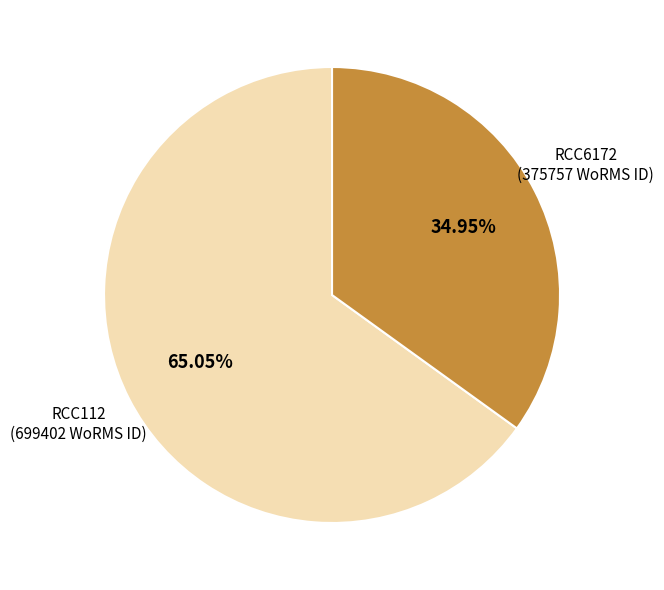

Approximately how many times larger is the value at RCC112 compared to RCC6172?

1.9